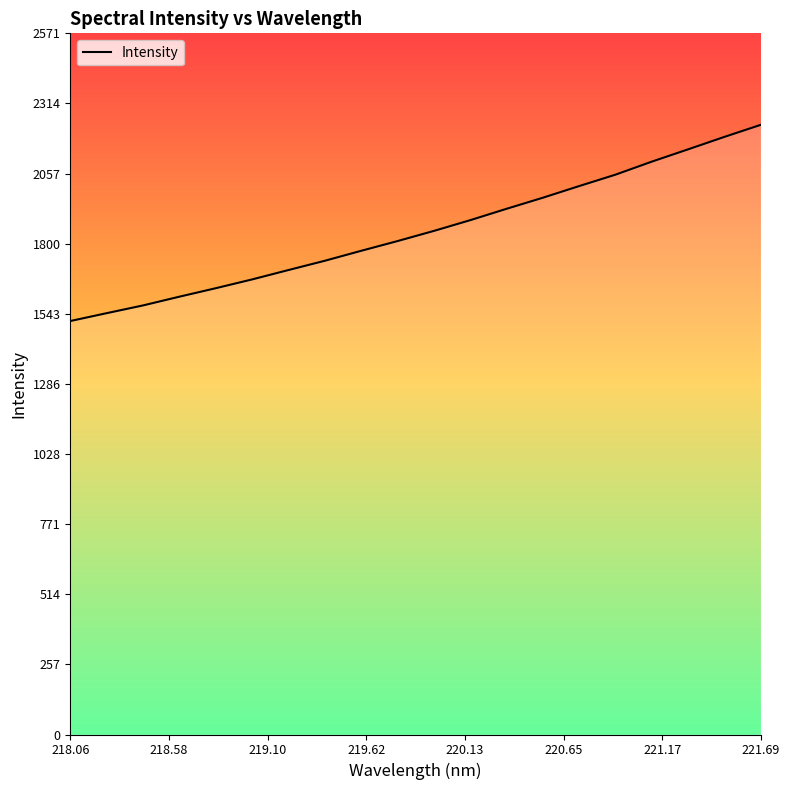

What is the difference between the maximum and minimum values?

719.6